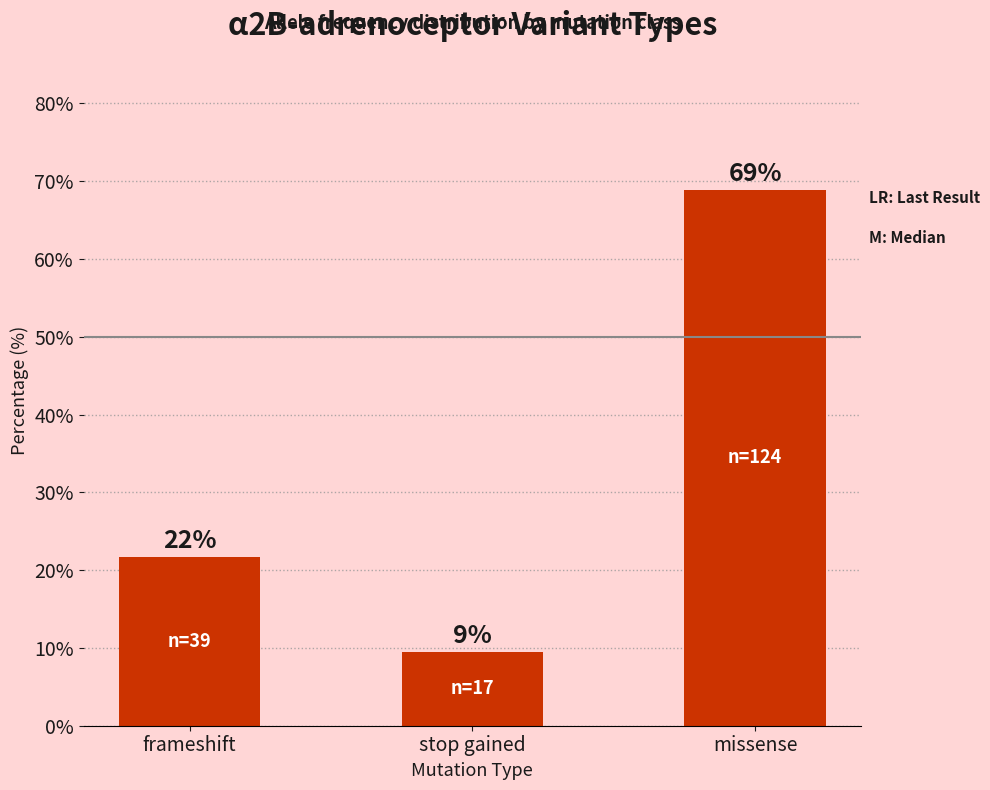

How many bars are there in total?

3